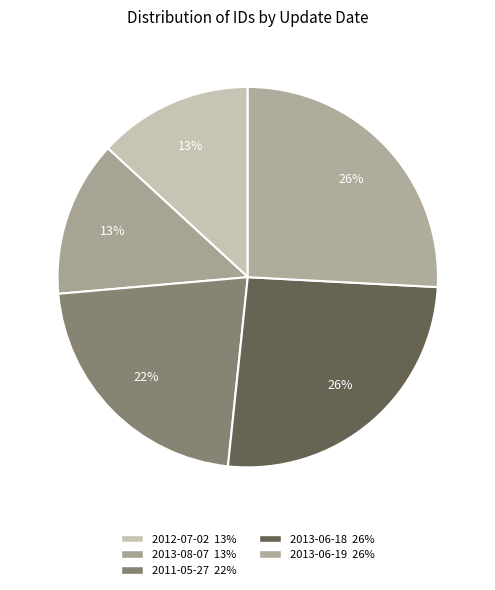

How many slices are in this pie chart?

5